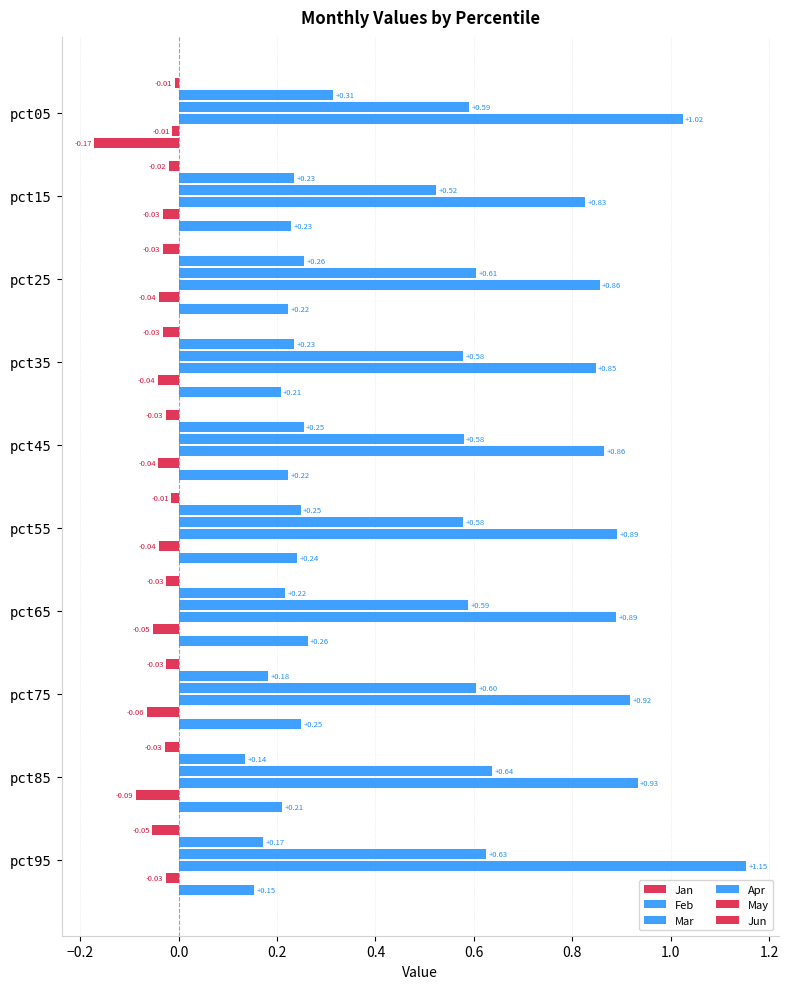

What is the spread (max minus min) of values at pct15?

0.9